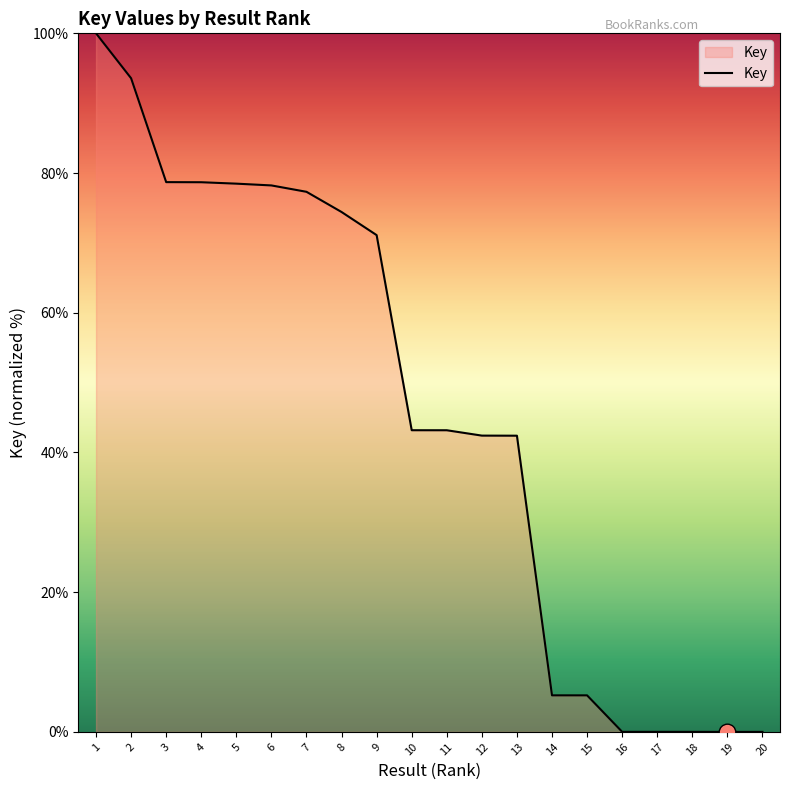

What is the average value?

45.6